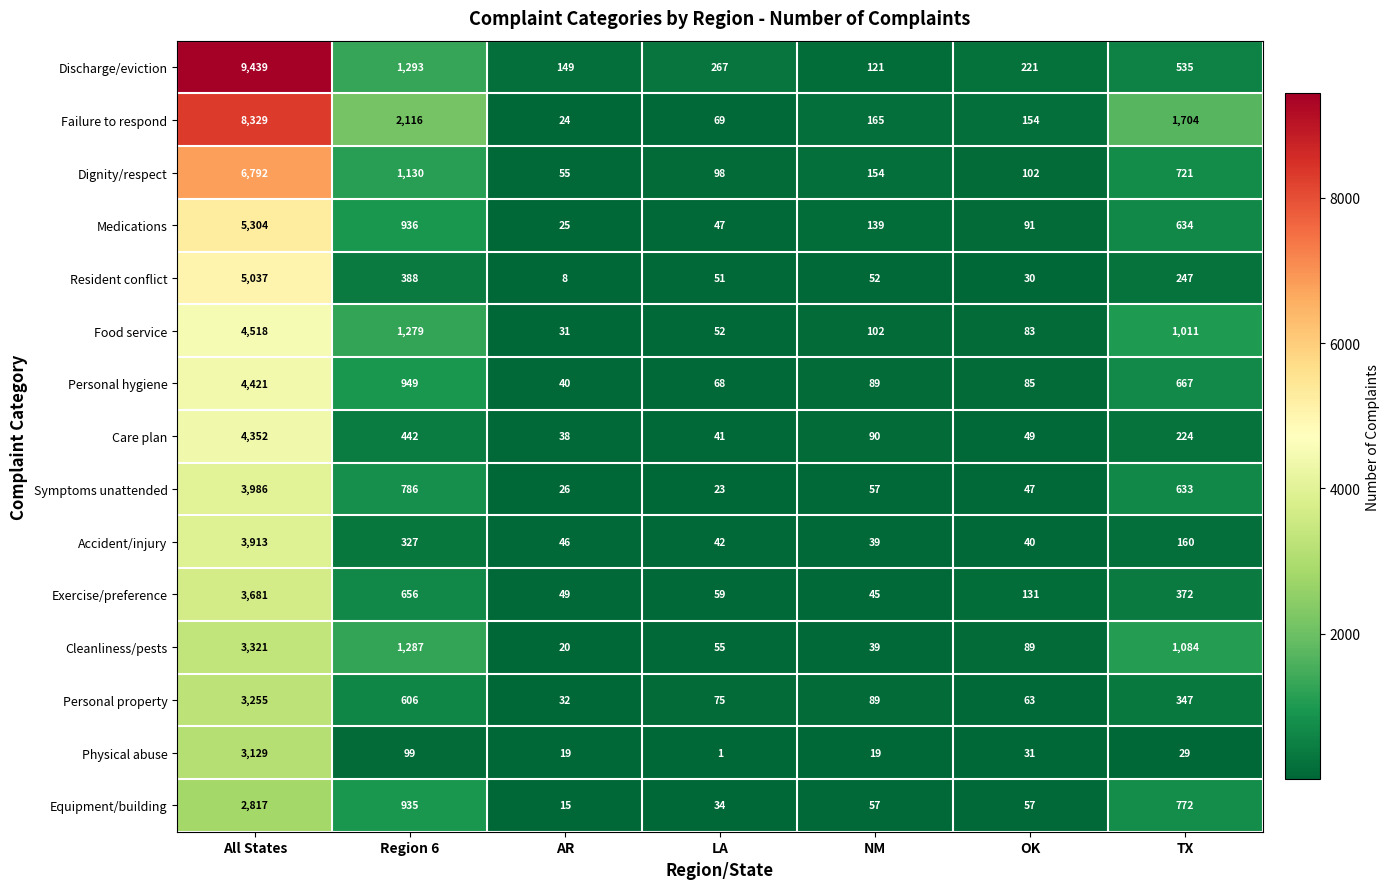

What is the maximum value for Resident conflict?

5037